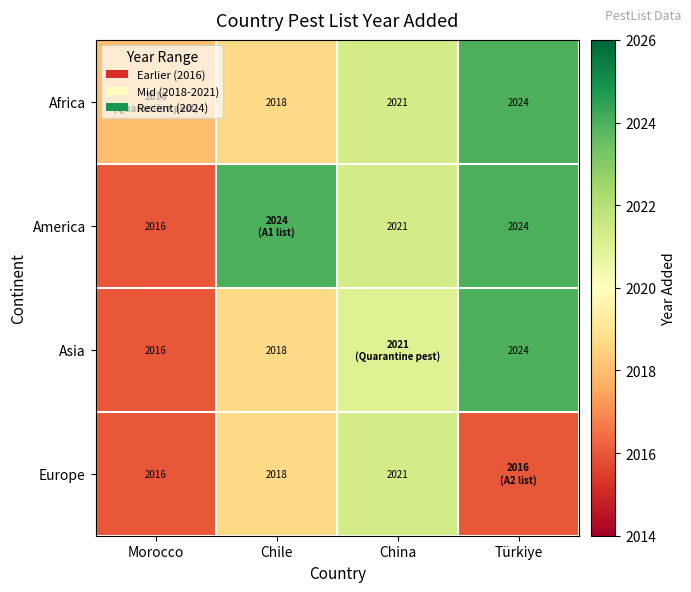

Is the value of Africa at China greater than the value of America at Türkiye?

No